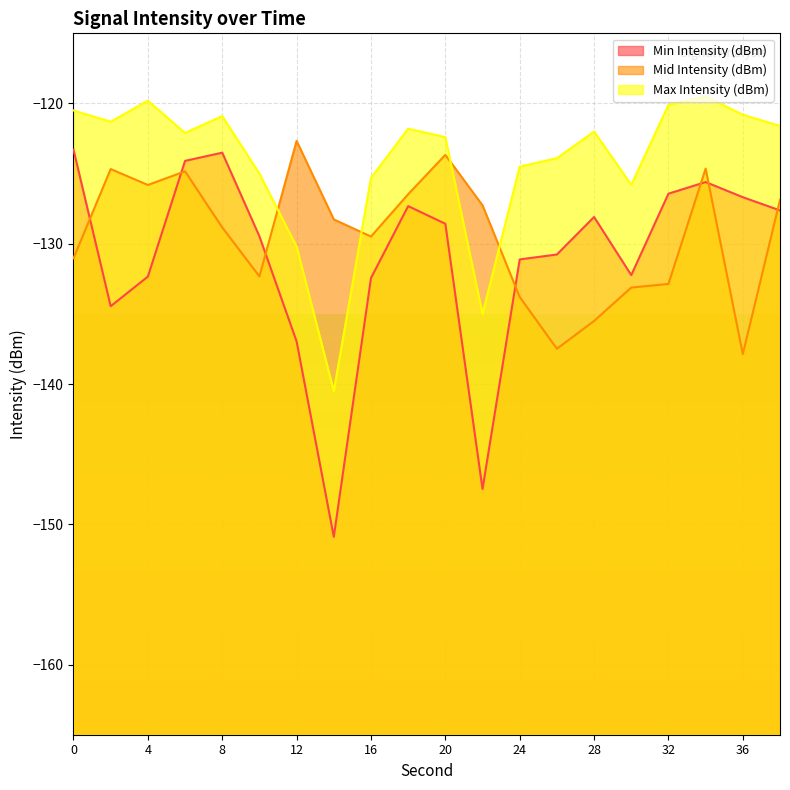

Is it true that Max Intensity (dBm) equals -120.5 at 0?

True